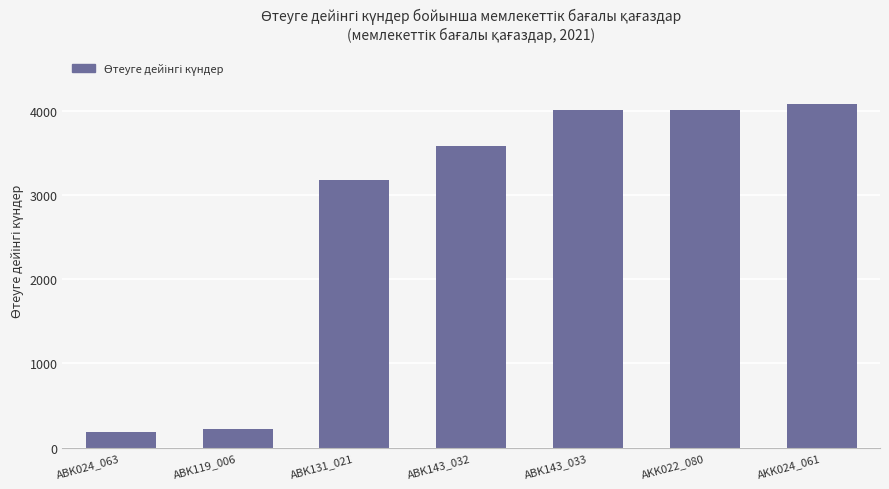

Reading left to right, what are all the values shown in this chart?

185	222	3171	3580	4008	4008	4075